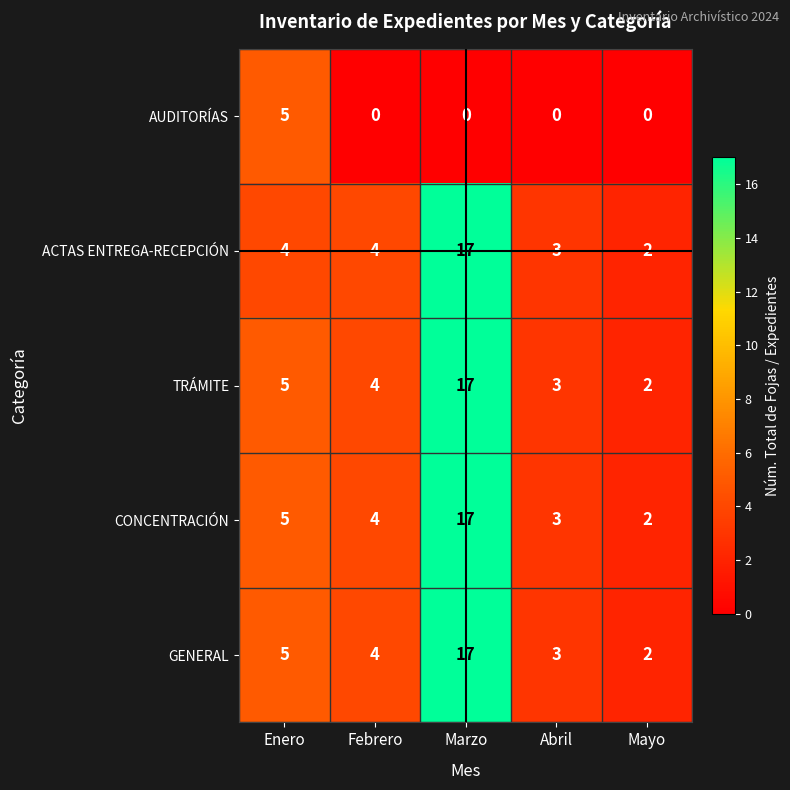

What is the total value across all series at Mayo?

8